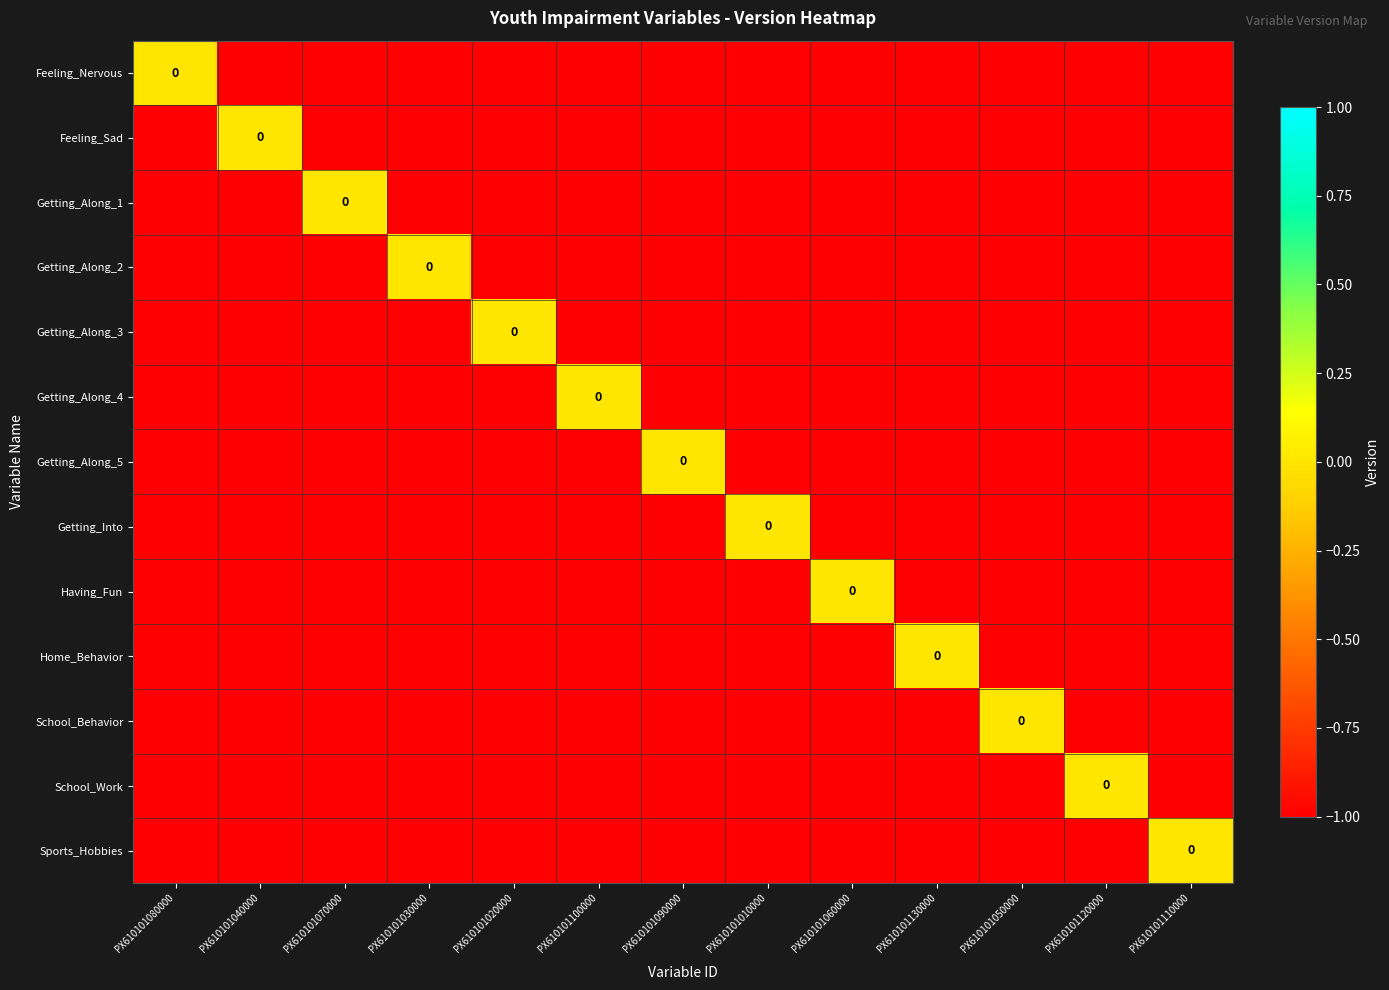

Which series has the largest total across all categories?

Feeling_Nervous